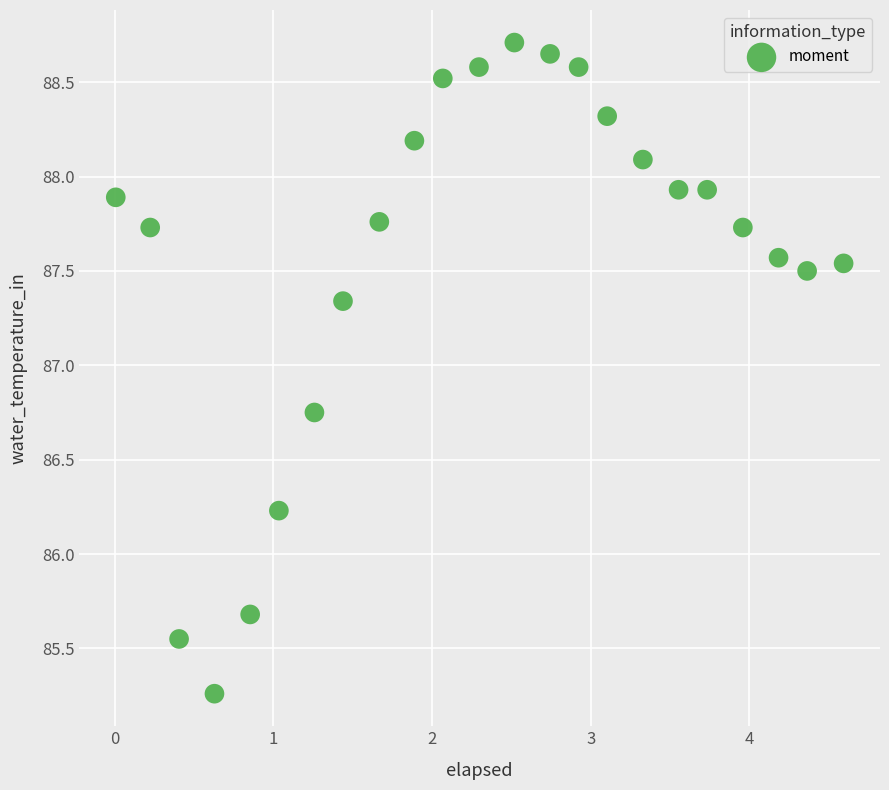

What is the range of X values (max minus min)?

4.6